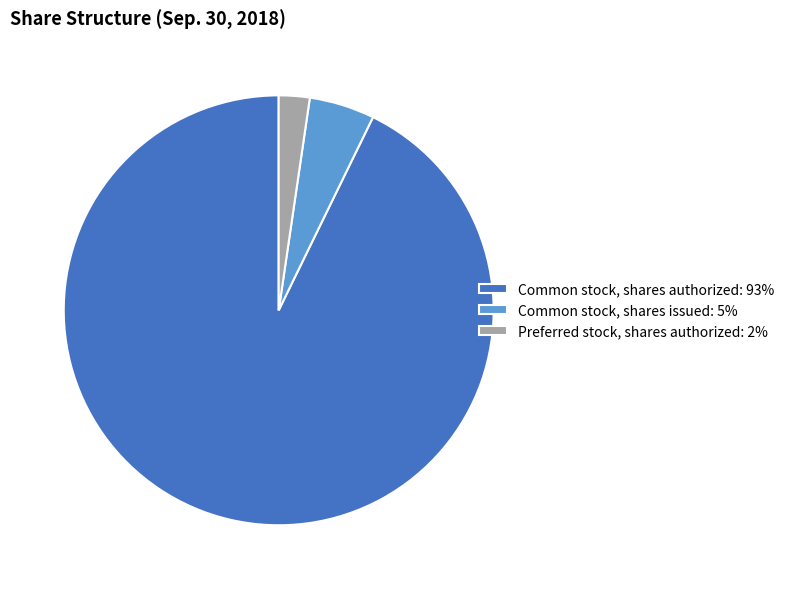

How many slices are in this pie chart?

3